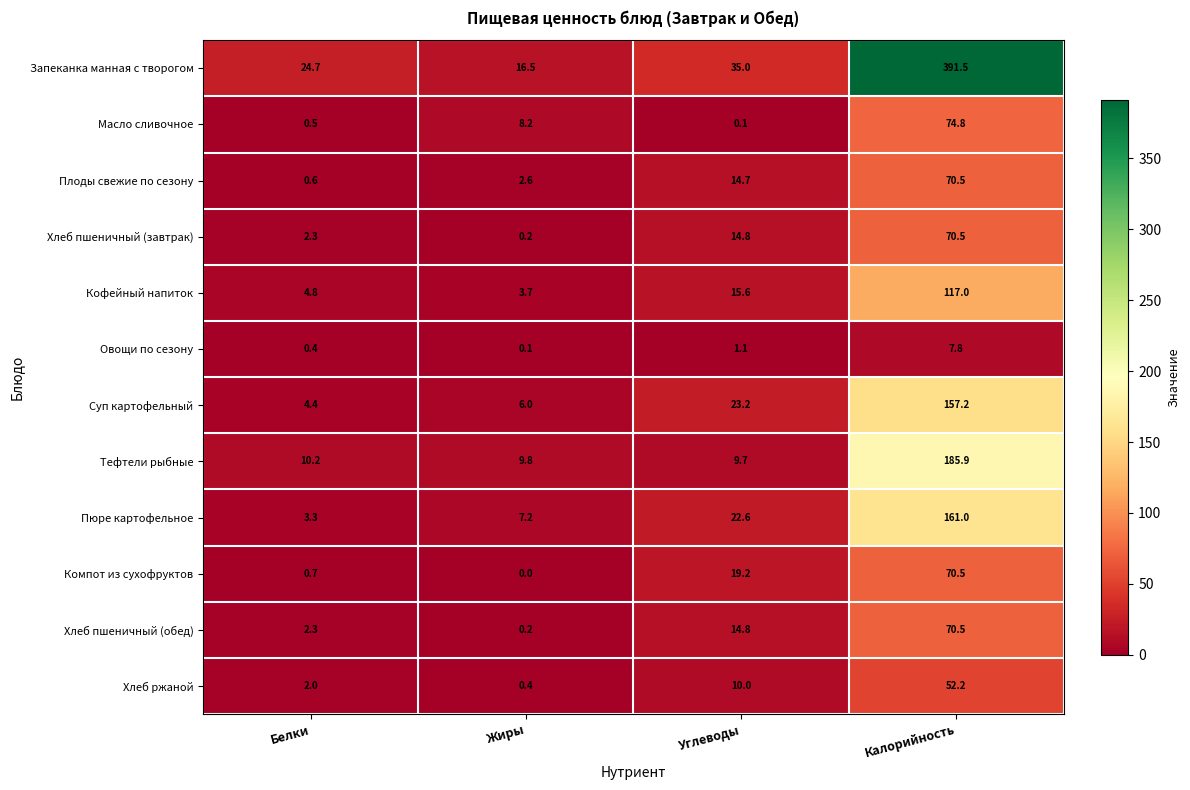

At which label does Плоды свежие по сезону reach its peak?

Калорийность